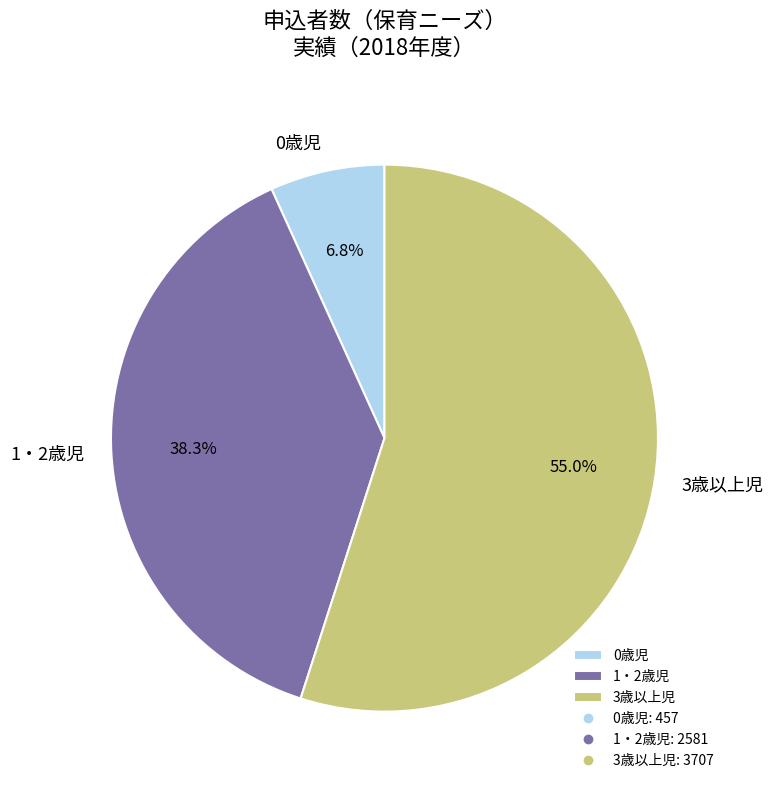

How many slices are in this pie chart?

3